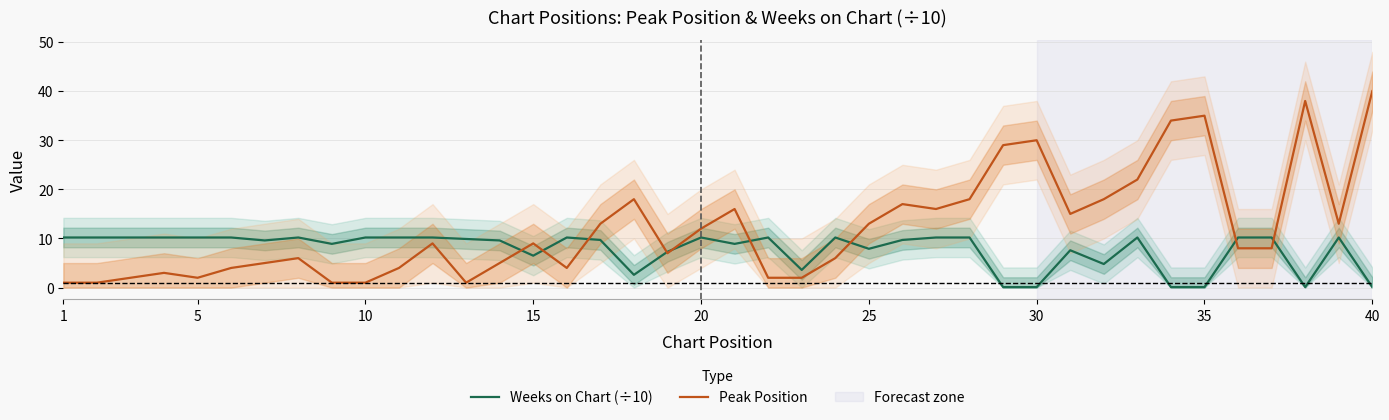

What is the difference between the maximum and minimum values in the Weeks on Chart (÷10) series?

10.1